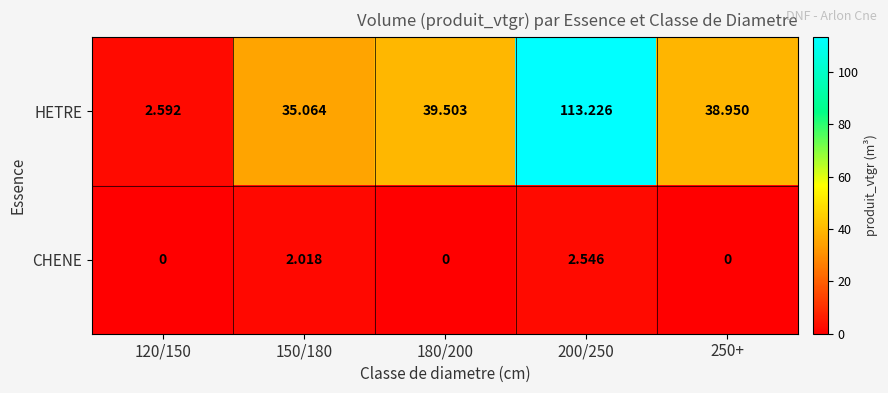

Which series changed the most between 150/180 and 180/200?

HETRE